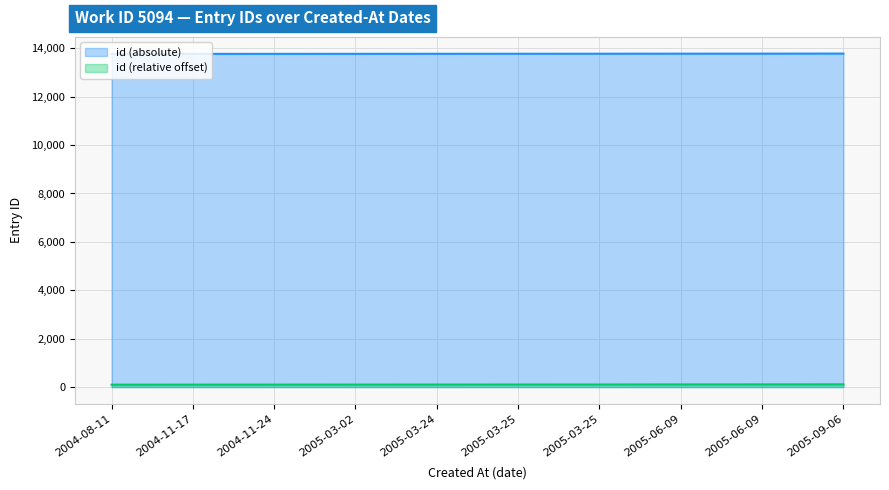

What is the smallest value displayed?

100